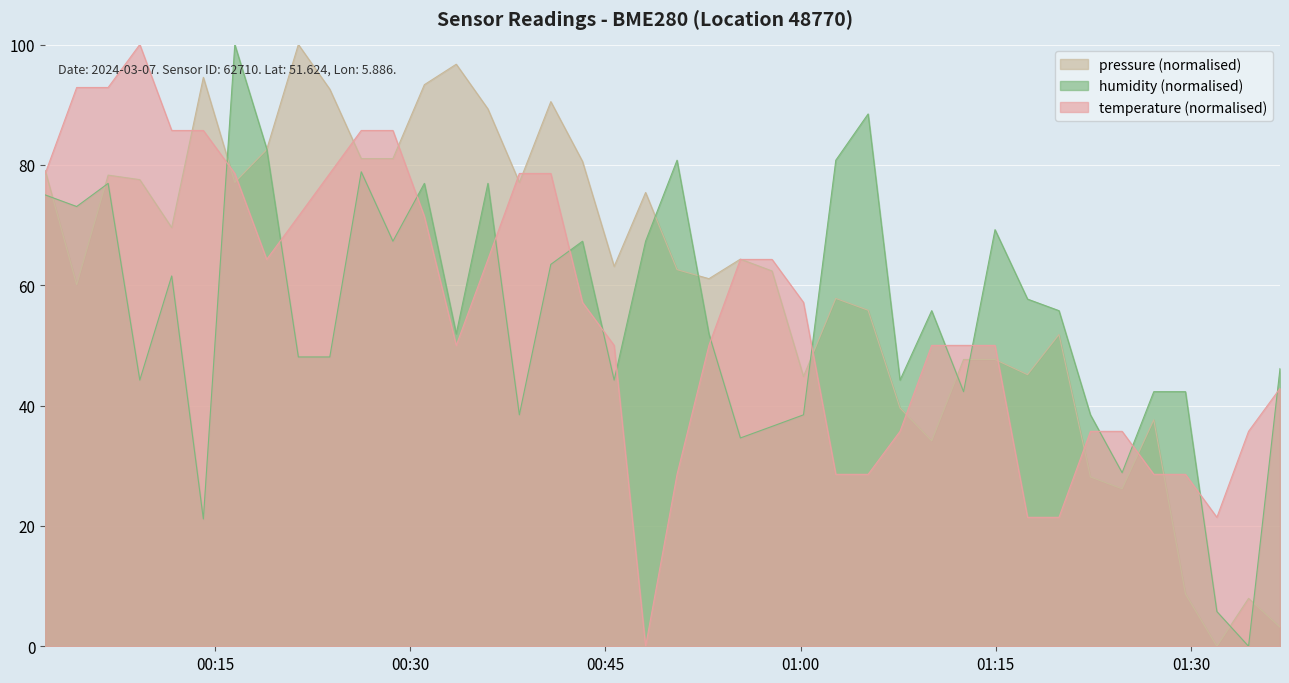

What is the greatest value displayed?

100.0